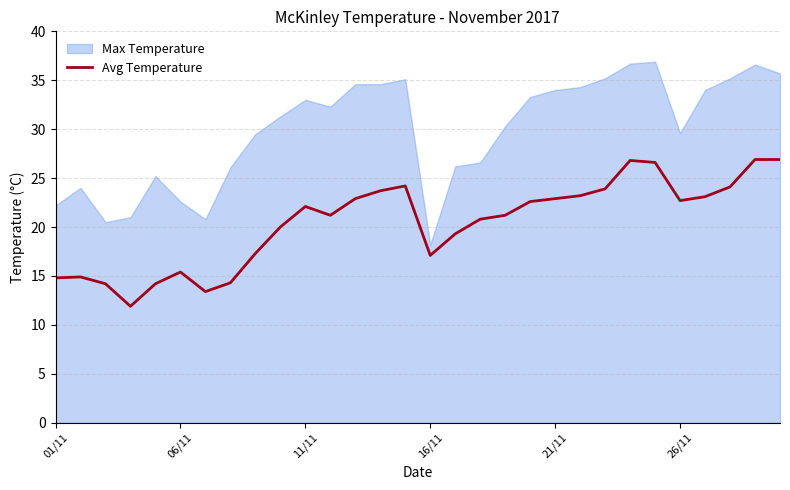

What is the highest value of the Avg Temperature series?

26.9